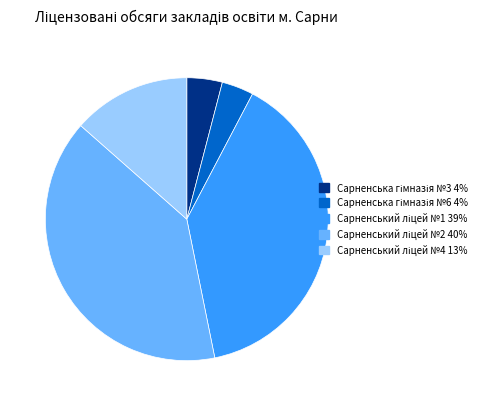

Does any single category account for the majority?

No